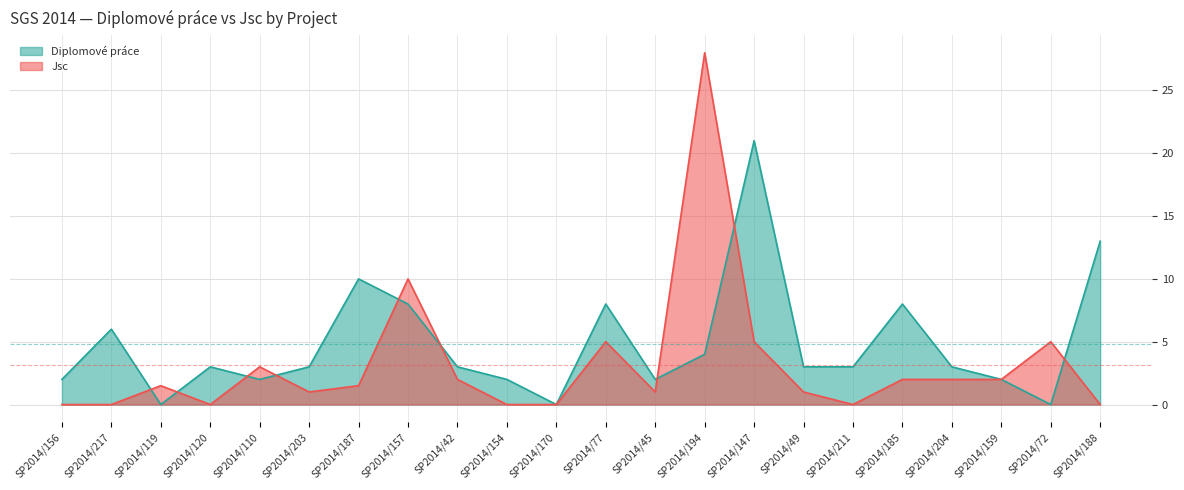

Reading left to right, transcribe all the data shown in this chart.

Diplomové práce: SP2014/156=2.0	SP2014/217=6.0	SP2014/119=0.0	SP2014/120=3.0	SP2014/110=2.0	SP2014/203=3.0	SP2014/187=10.0	SP2014/157=8.0	SP2014/42=3.0	SP2014/154=2.0	SP2014/170=0.0	SP2014/77=8.0	SP2014/45=2.0	SP2014/194=4.0	SP2014/147=21.0	SP2014/49=3.0	SP2014/211=3.0	SP2014/185=8.0	SP2014/204=3.0	SP2014/159=2.0	SP2014/72=0.0	SP2014/188=13.0
Jsc: SP2014/156=0.0	SP2014/217=0.0	SP2014/119=1.5	SP2014/120=0.0	SP2014/110=3.0	SP2014/203=1.0	SP2014/187=1.5	SP2014/157=10.0	SP2014/42=2.0	SP2014/154=0.0	SP2014/170=0.0	SP2014/77=5.0	SP2014/45=1.0	SP2014/194=28.0	SP2014/147=5.0	SP2014/49=1.0	SP2014/211=0.0	SP2014/185=2.0	SP2014/204=2.0	SP2014/159=2.0	SP2014/72=5.0	SP2014/188=0.0